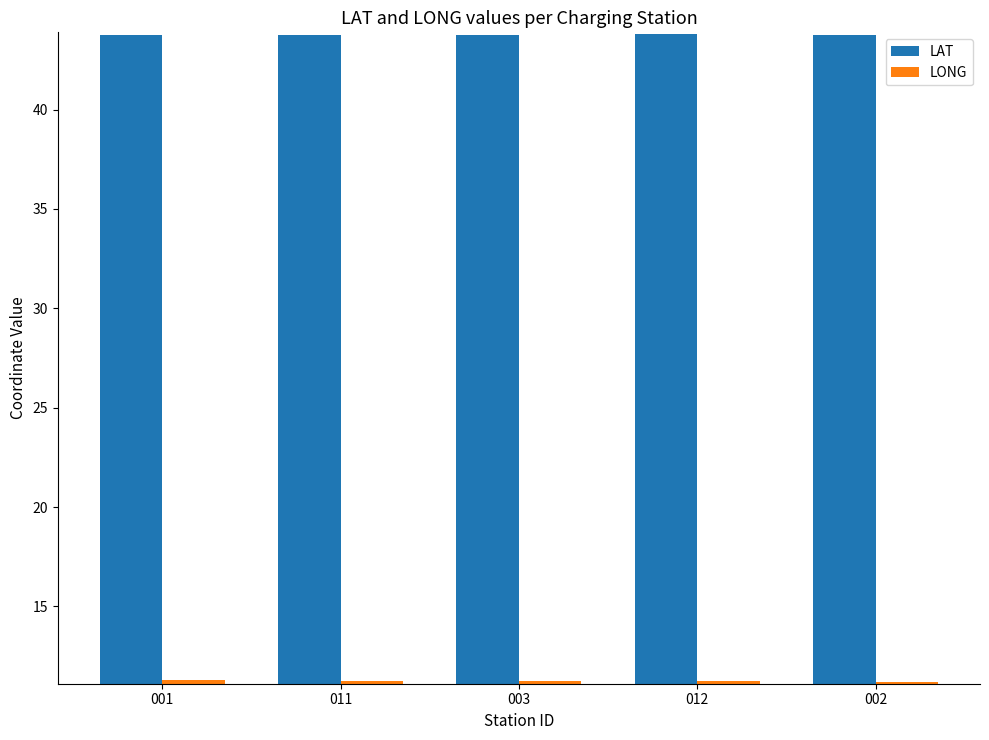

What is the sum of all LAT values?

218.8